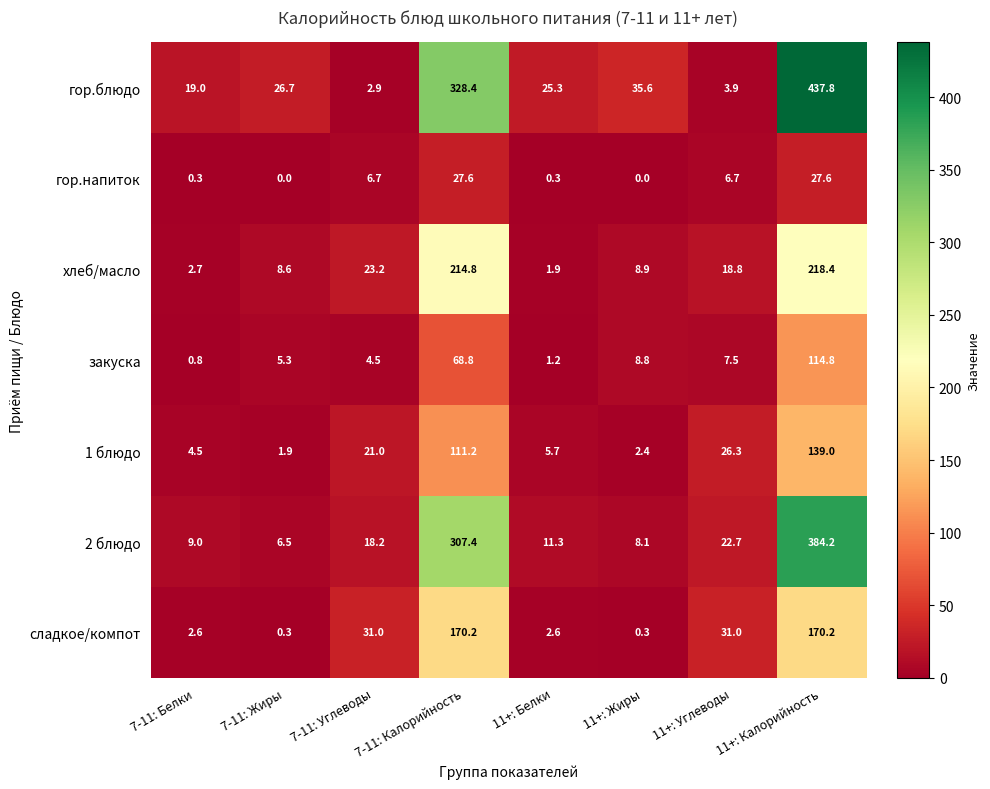

Which series has the widest spread of values?

гор.блюдо